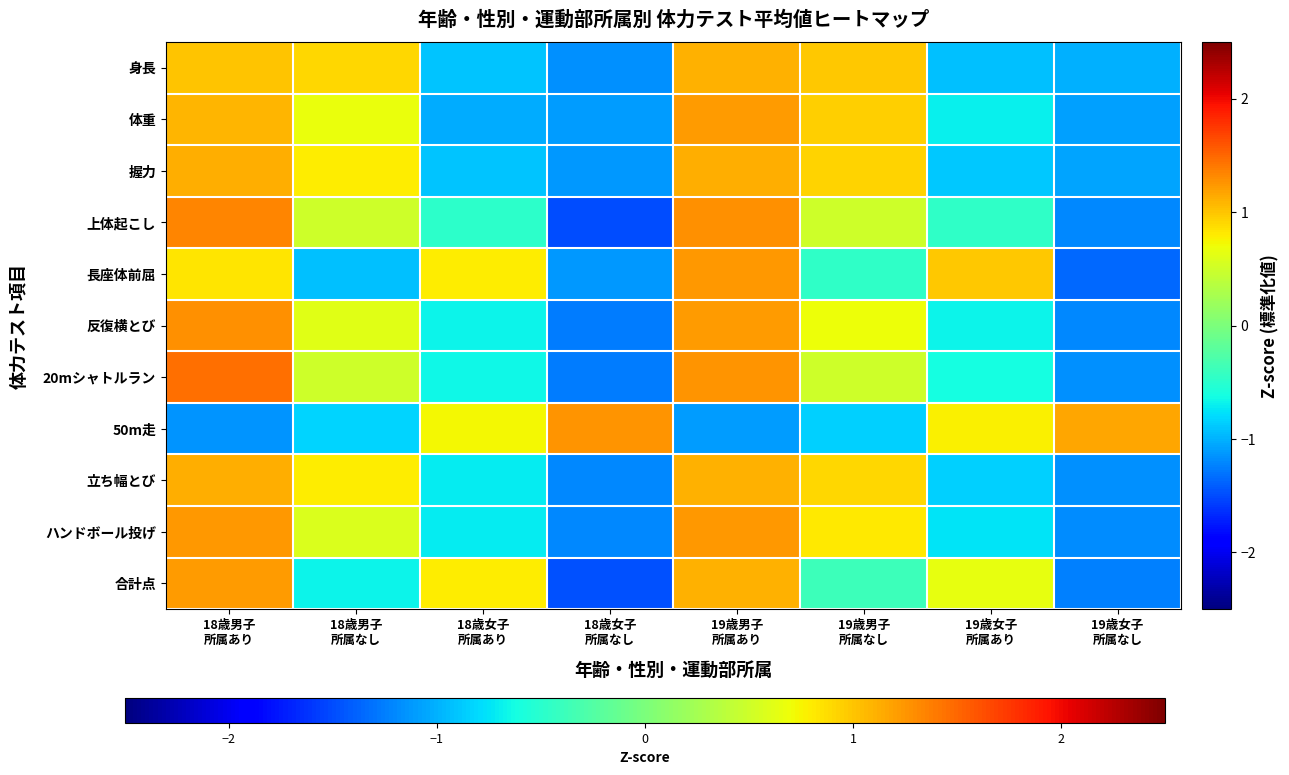

Reading left to right, transcribe all the data shown in this chart.

身長: 18歳男子
所属あり=1.0	18歳男子
所属なし=0.9	18歳女子
所属あり=-0.9	18歳女子
所属なし=-1.2	19歳男子
所属あり=1.1	19歳男子
所属なし=1.0	19歳女子
所属あり=-0.9	19歳女子
所属なし=-1.0
体重: 18歳男子
所属あり=1.1	18歳男子
所属なし=0.7	18歳女子
所属あり=-1.0	18歳女子
所属なし=-1.1	19歳男子
所属あり=1.2	19歳男子
所属なし=0.9	19歳女子
所属あり=-0.7	19歳女子
所属なし=-1.1
握力: 18歳男子
所属あり=1.1	18歳男子
所属なし=0.8	18歳女子
所属あり=-0.9	18歳女子
所属なし=-1.1	19歳男子
所属あり=1.1	19歳男子
所属なし=0.9	19歳女子
所属あり=-0.9	19歳女子
所属なし=-1.1
上体起こし: 18歳男子
所属あり=1.3	18歳男子
所属なし=0.5	18歳女子
所属あり=-0.5	18歳女子
所属なし=-1.5	19歳男子
所属あり=1.3	19歳男子
所属なし=0.5	19歳女子
所属あり=-0.5	19歳女子
所属なし=-1.2
長座体前屈: 18歳男子
所属あり=0.8	18歳男子
所属なし=-0.9	18歳女子
所属あり=0.8	18歳女子
所属なし=-1.1	19歳男子
所属あり=1.2	19歳男子
所属なし=-0.5	19歳女子
所属あり=1.0	19歳女子
所属なし=-1.4
反復横とび: 18歳男子
所属あり=1.3	18歳男子
所属なし=0.6	18歳女子
所属あり=-0.7	18歳女子
所属なし=-1.3	19歳男子
所属あり=1.2	19歳男子
所属なし=0.7	19歳女子
所属あり=-0.7	19歳女子
所属なし=-1.2
20mシャトルラン: 18歳男子
所属あり=1.5	18歳男子
所属なし=0.5	18歳女子
所属あり=-0.7	18歳女子
所属なし=-1.3	19歳男子
所属あり=1.3	19歳男子
所属なし=0.5	19歳女子
所属あり=-0.6	19歳女子
所属なし=-1.2
50m走: 18歳男子
所属あり=-1.1	18歳男子
所属なし=-0.8	18歳女子
所属あり=0.7	18歳女子
所属なし=1.3	19歳男子
所属あり=-1.1	19歳男子
所属なし=-0.9	19歳女子
所属あり=0.8	19歳女子
所属なし=1.2
立ち幅とび: 18歳男子
所属あり=1.1	18歳男子
所属なし=0.8	18歳女子
所属あり=-0.7	18歳女子
所属なし=-1.2	19歳男子
所属あり=1.1	19歳男子
所属なし=0.9	19歳女子
所属あり=-0.8	19歳女子
所属なし=-1.2
ハンドボール投げ: 18歳男子
所属あり=1.2	18歳男子
所属なし=0.6	18歳女子
所属あり=-0.7	18歳女子
所属なし=-1.2	19歳男子
所属あり=1.2	19歳男子
所属なし=0.8	19歳女子
所属あり=-0.8	19歳女子
所属なし=-1.2
合計点: 18歳男子
所属あり=1.2	18歳男子
所属なし=-0.7	18歳女子
所属あり=0.8	18歳女子
所属なし=-1.5	19歳男子
所属あり=1.1	19歳男子
所属なし=-0.4	19歳女子
所属あり=0.6	19歳女子
所属なし=-1.2